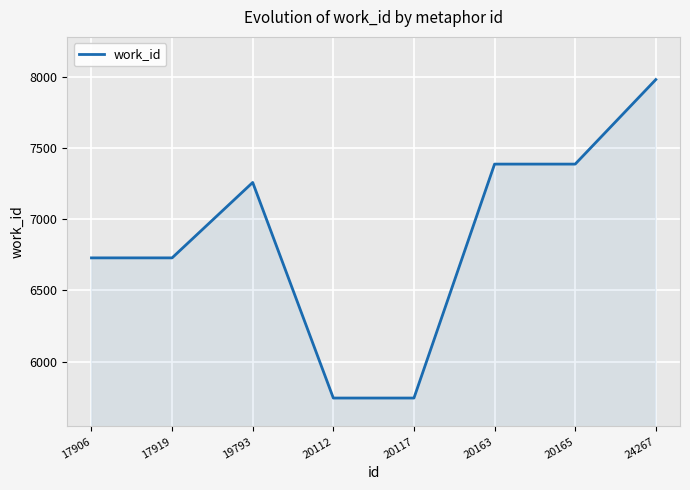

True or false: the data has more than 2 interior local peaks.

False